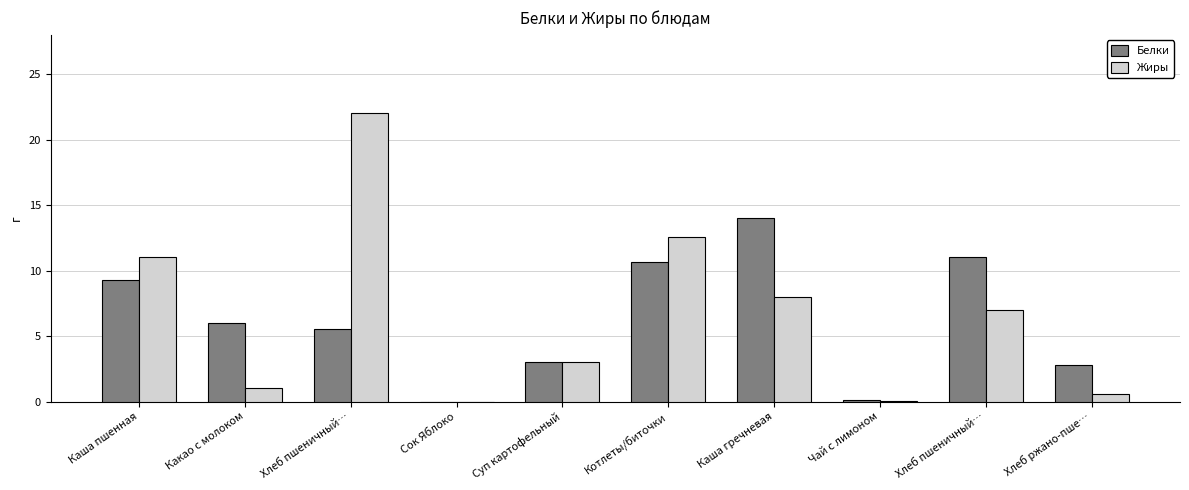

How many series are shown in this chart?

2